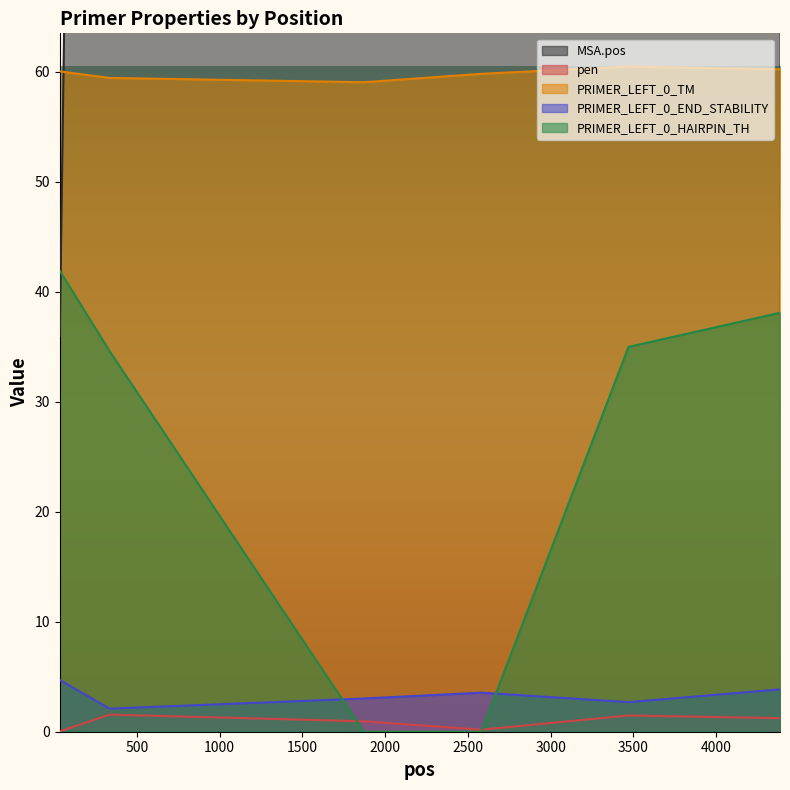

What is the maximum value shown in the chart?

4551.0